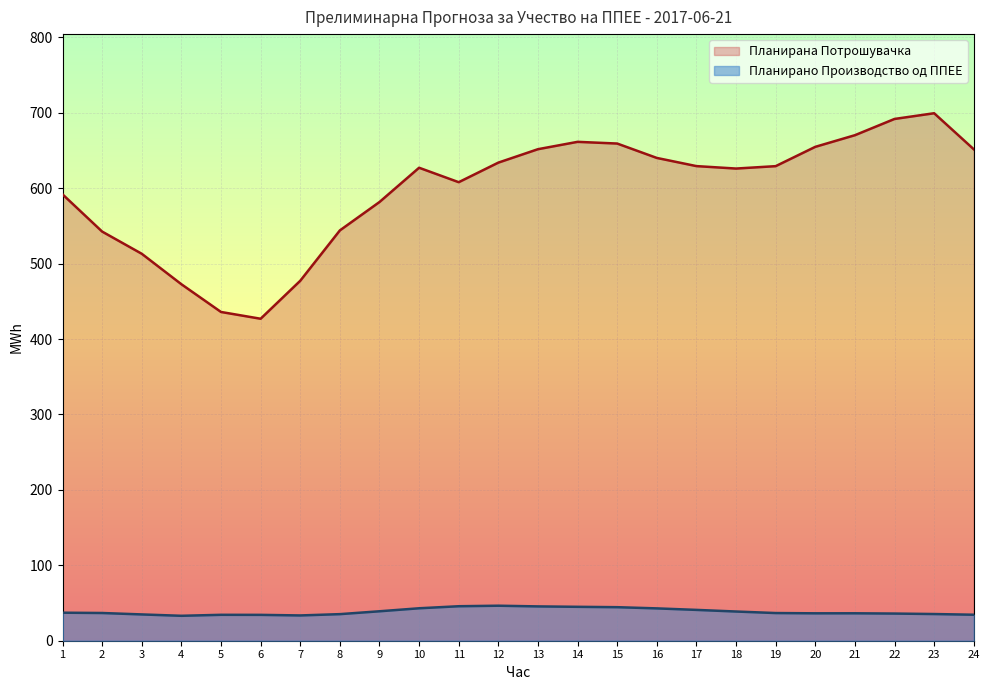

In Планирано Производство од ППЕЕ, how many points are higher than both neighbors (excluding endpoints)?

3